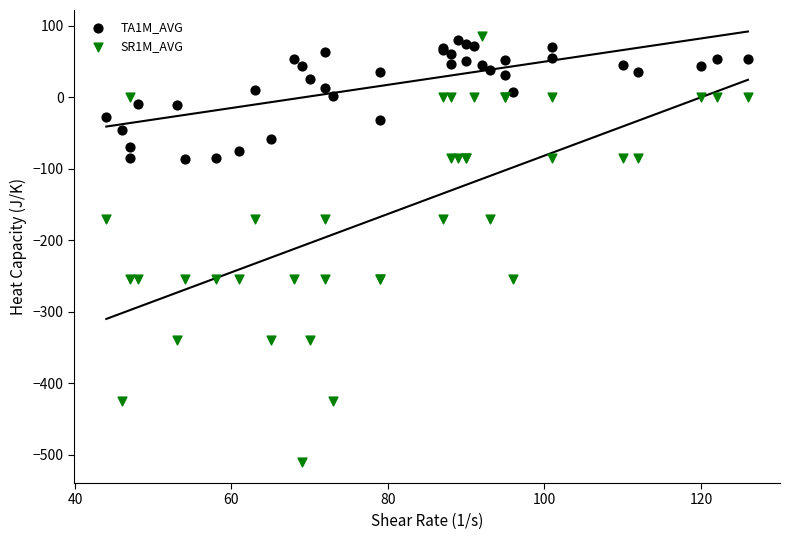

What is the X range (max minus min) for the scatter plot?

82.0